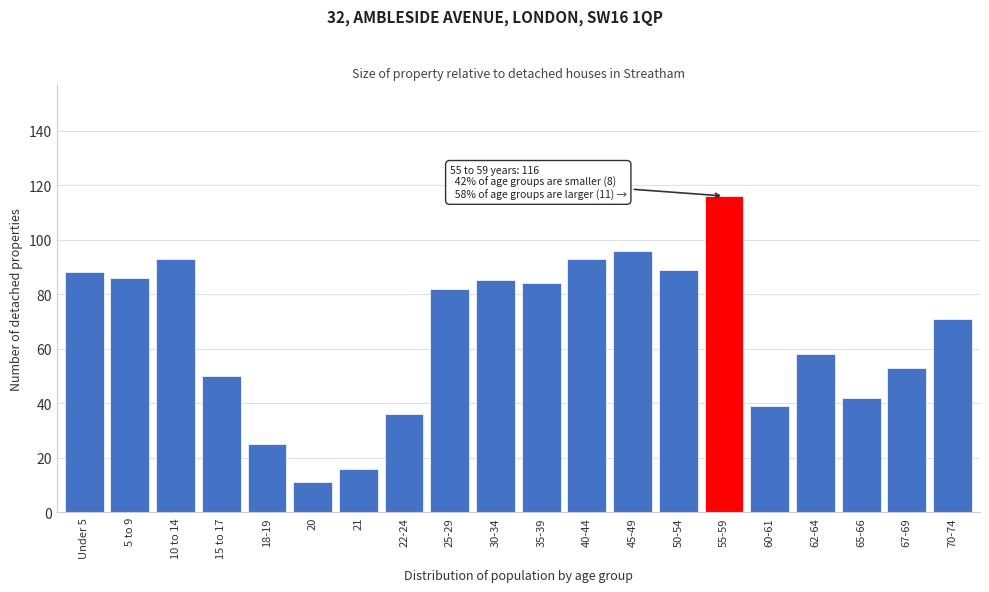

Reading left to right, transcribe all the data shown in this chart.

Under 5=88	5 to 9=86	10 to 14=93	15 to 17=50	18-19=25	20=11	21=16	22-24=36	25-29=82	30-34=85	35-39=84	40-44=93	45-49=96	50-54=89	55-59=116	60-61=39	62-64=58	65-66=42	67-69=53	70-74=71